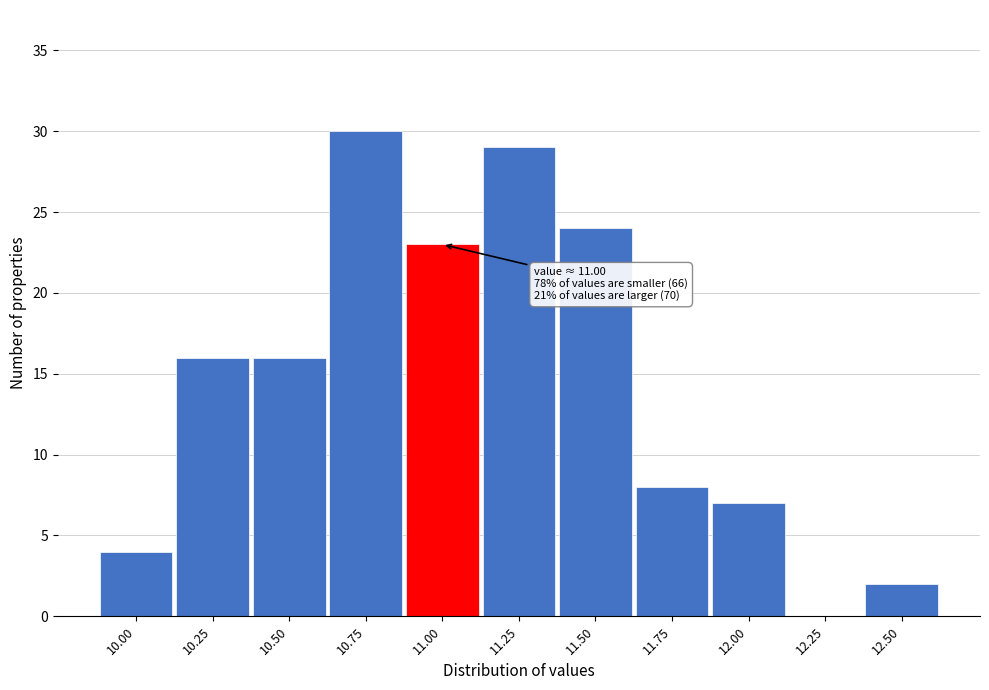

Reading left to right, extract all data points from this chart.

10.00=4	10.25=16	10.50=16	10.75=30	11.00=23	11.25=29	11.50=24	11.75=8	12.00=7	12.25=0	12.50=2